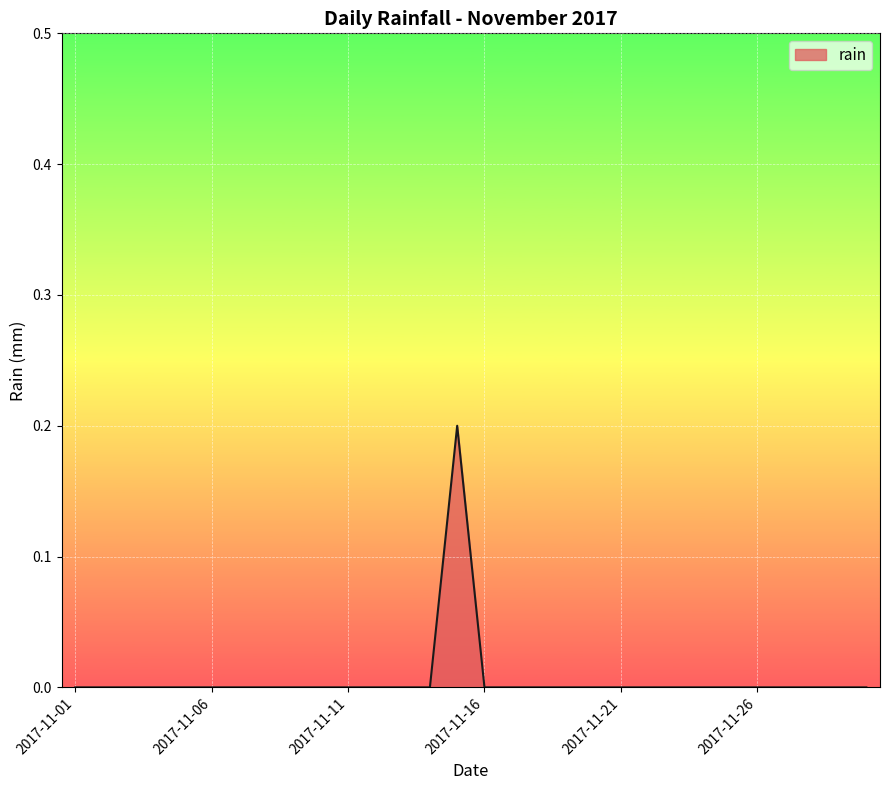

Which category has the lowest value across all series?

2017-11-01